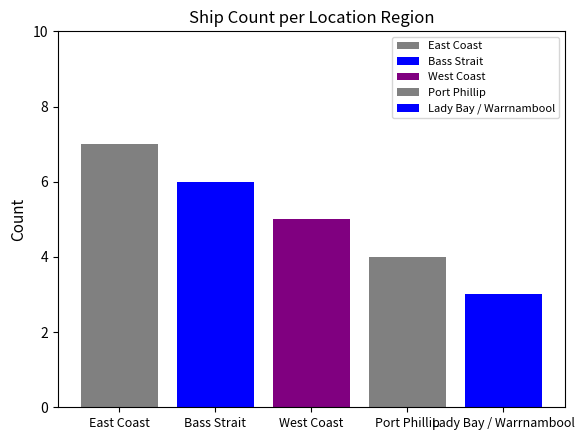

How many groups of bars are there?

1